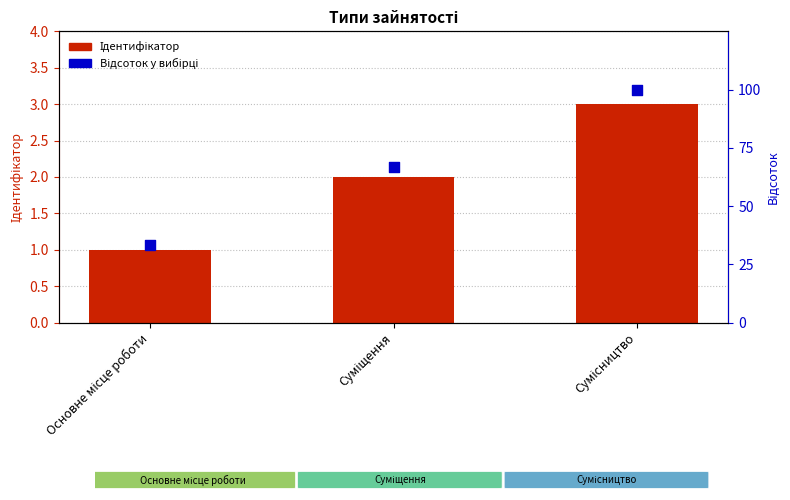

Which series contains the highest Y value?

Відсоток у вибірці